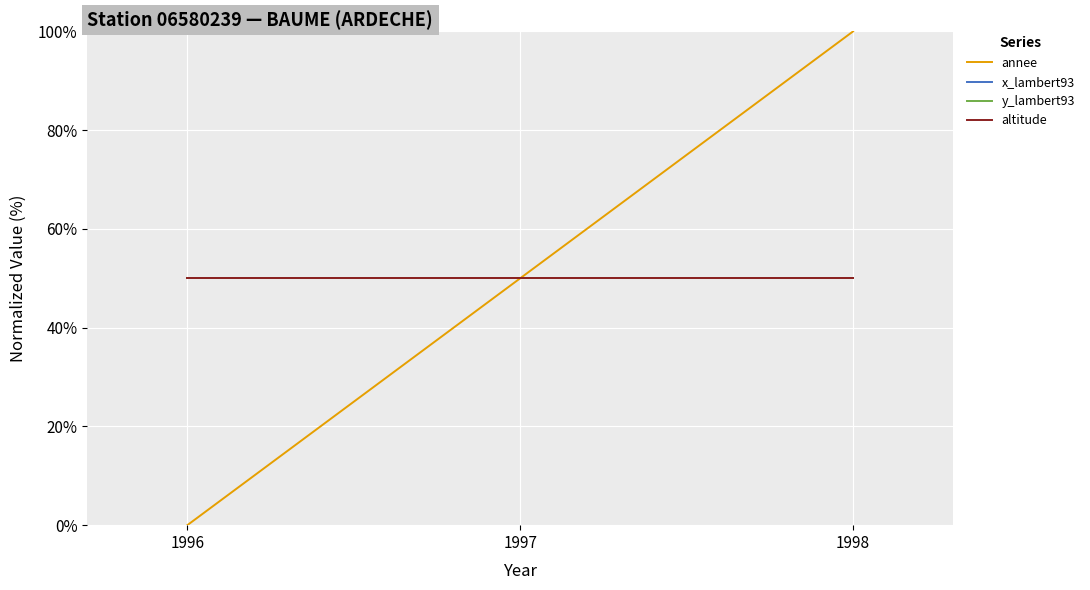

The y_lambert93 series shows 50 at 1998. True or false?

True